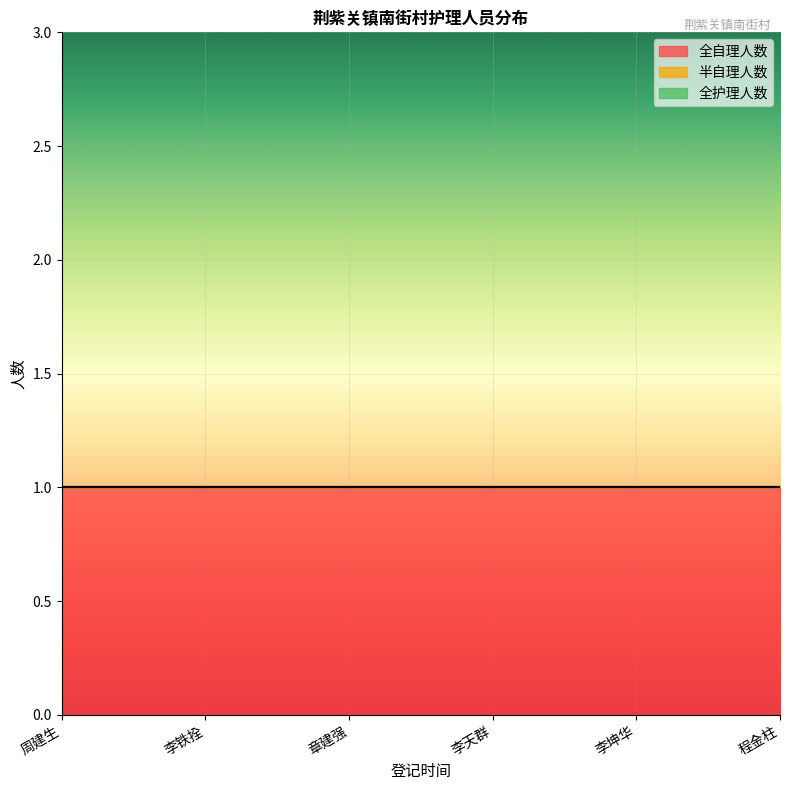

How many lines are shown in the chart?

3